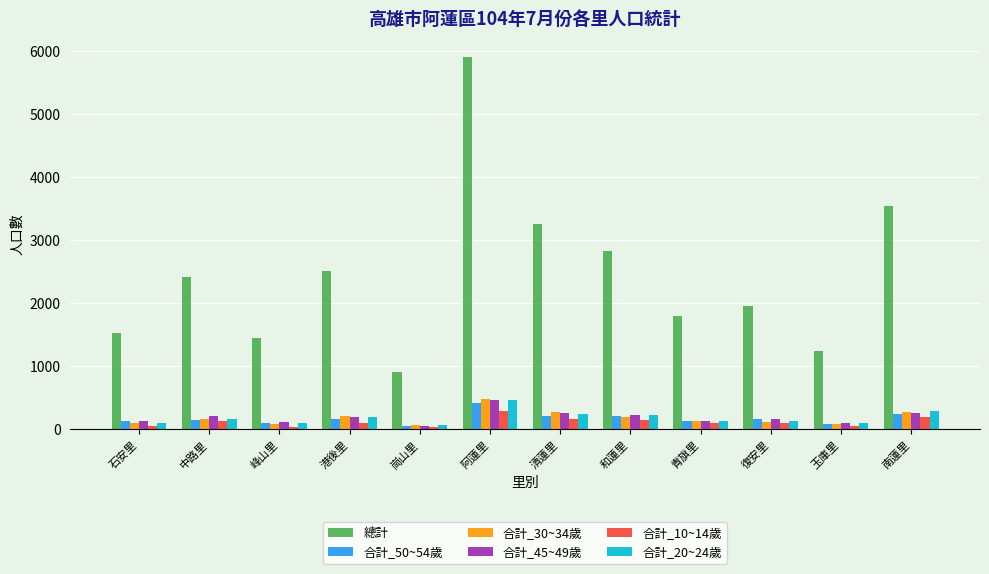

What is the spread (max minus min) of values at 清蓮里?

3094